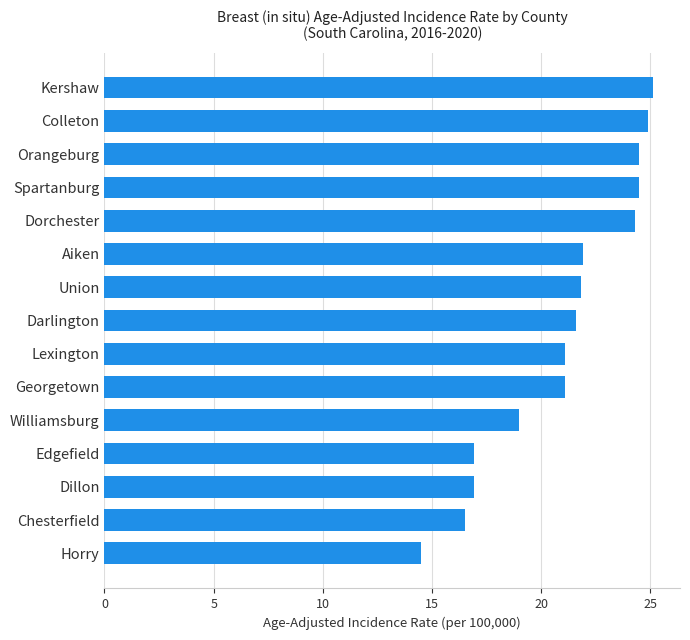

What is the ratio of the value at Aiken to the value at Orangeburg?

0.9